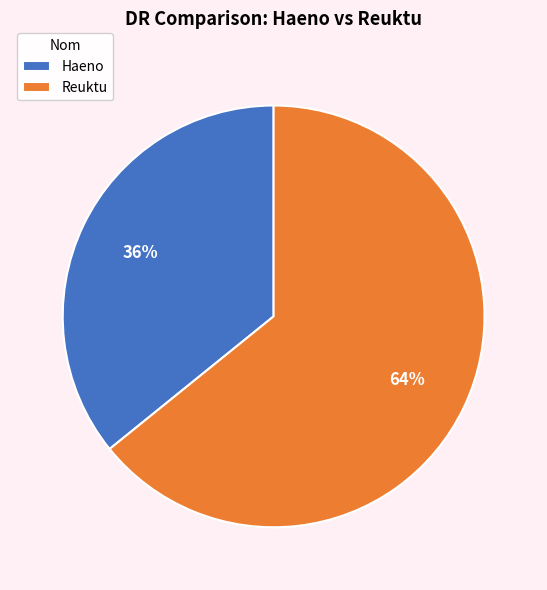

To the nearest percent, what is the difference between the largest and smallest slice percentages?

28%